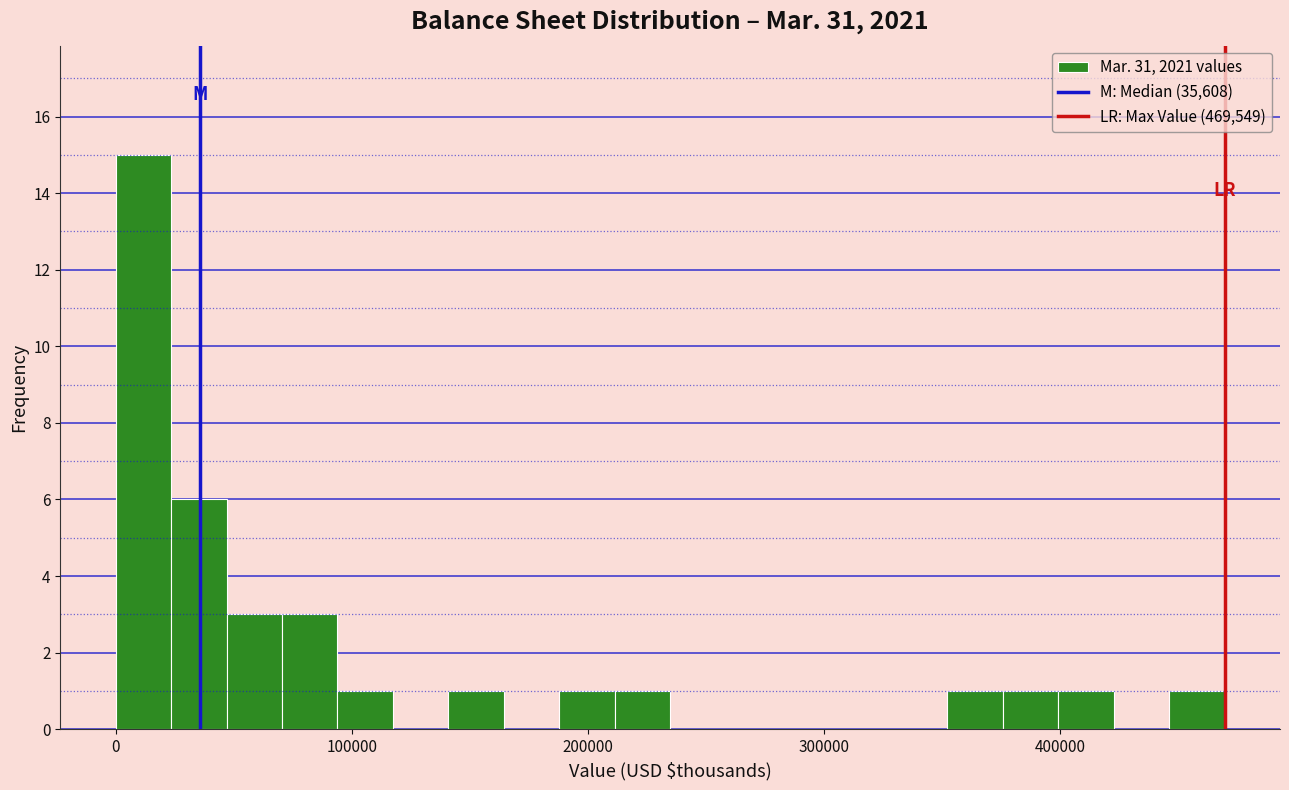

Read against the x-axis, roughly where is the centre of the tallest bar?

10000